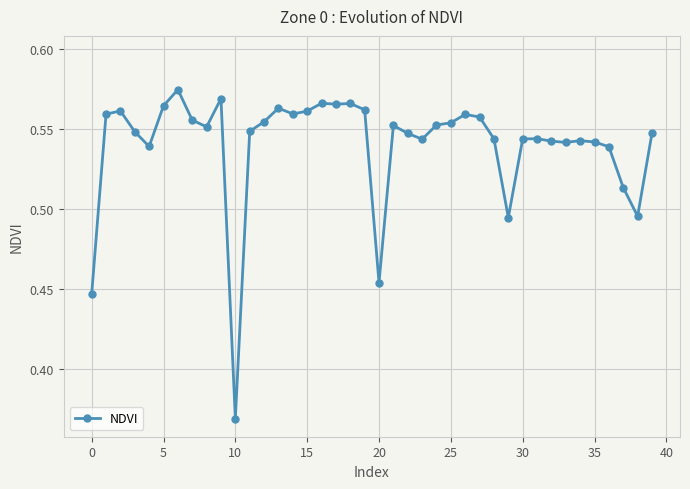

Count the values in the range 0 to 1.

40